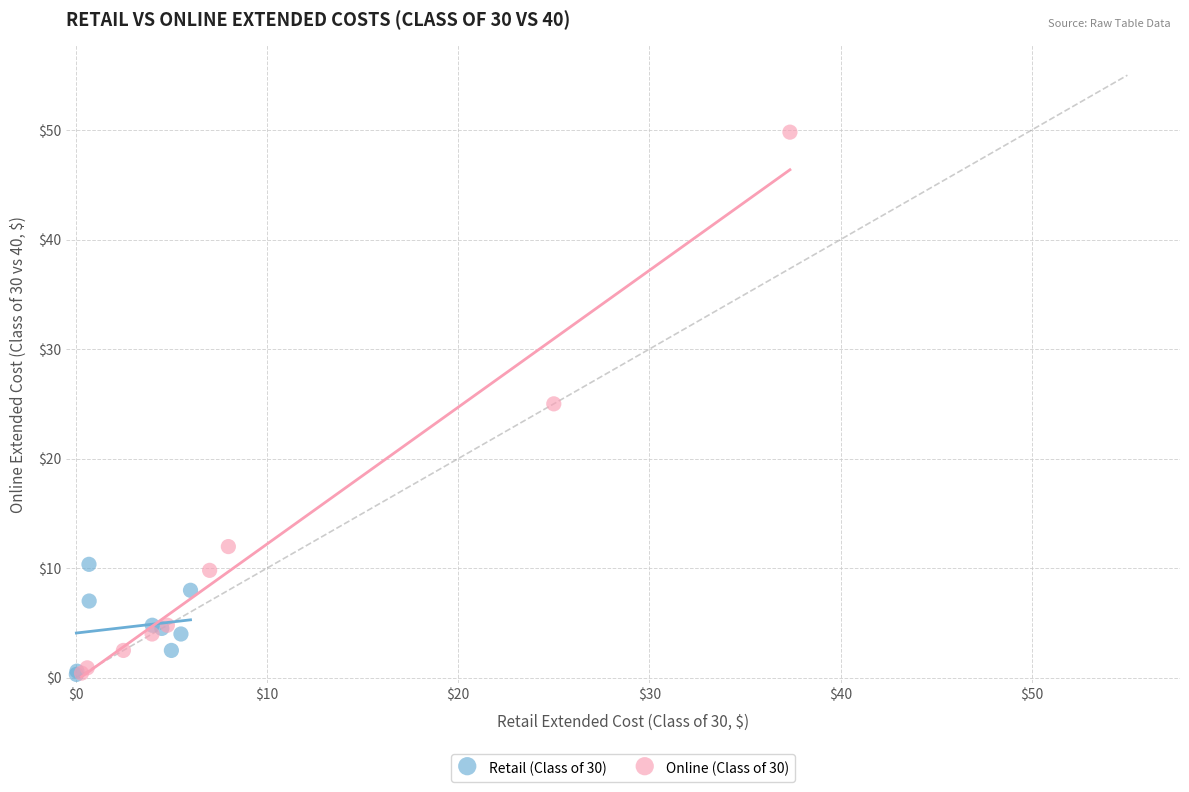

Which series reaches the maximum Y coordinate?

Online (Class of 30)